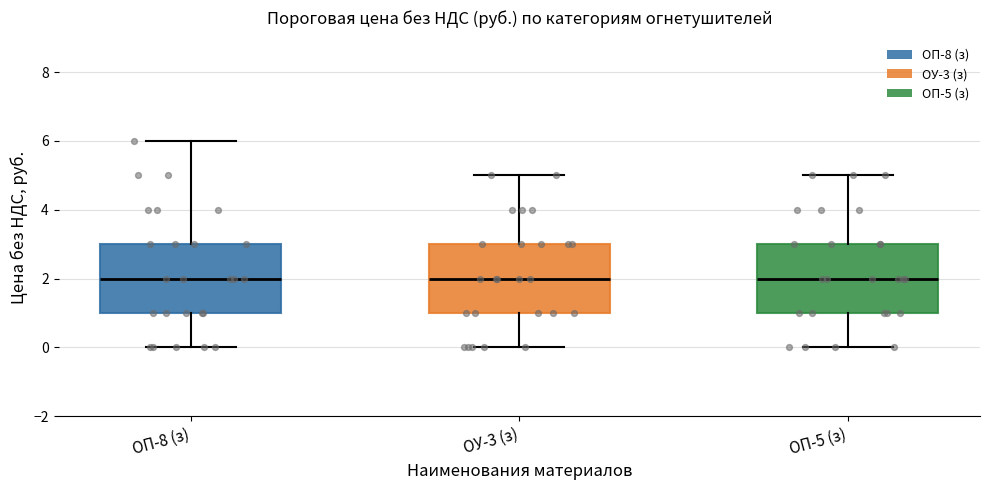

Reading left to right, read every box against the y-axis: the position of its median line, the range the box covers, and the ends of its whiskers. The values are not printed on the chart, so give them approximately, as read against the axis.

ОП-8 (з): median 2, box 1 to 3, whiskers 0 to 6
ОУ-3 (з): median 2, box 1 to 3, whiskers 0 to 5
ОП-5 (з): median 2, box 1 to 3, whiskers 0 to 5